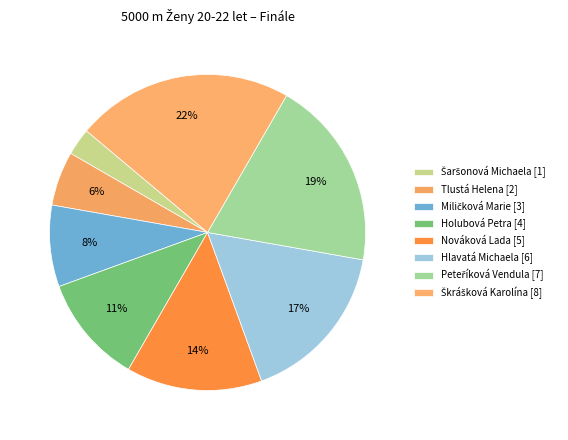

Count the number of slices in the pie.

8